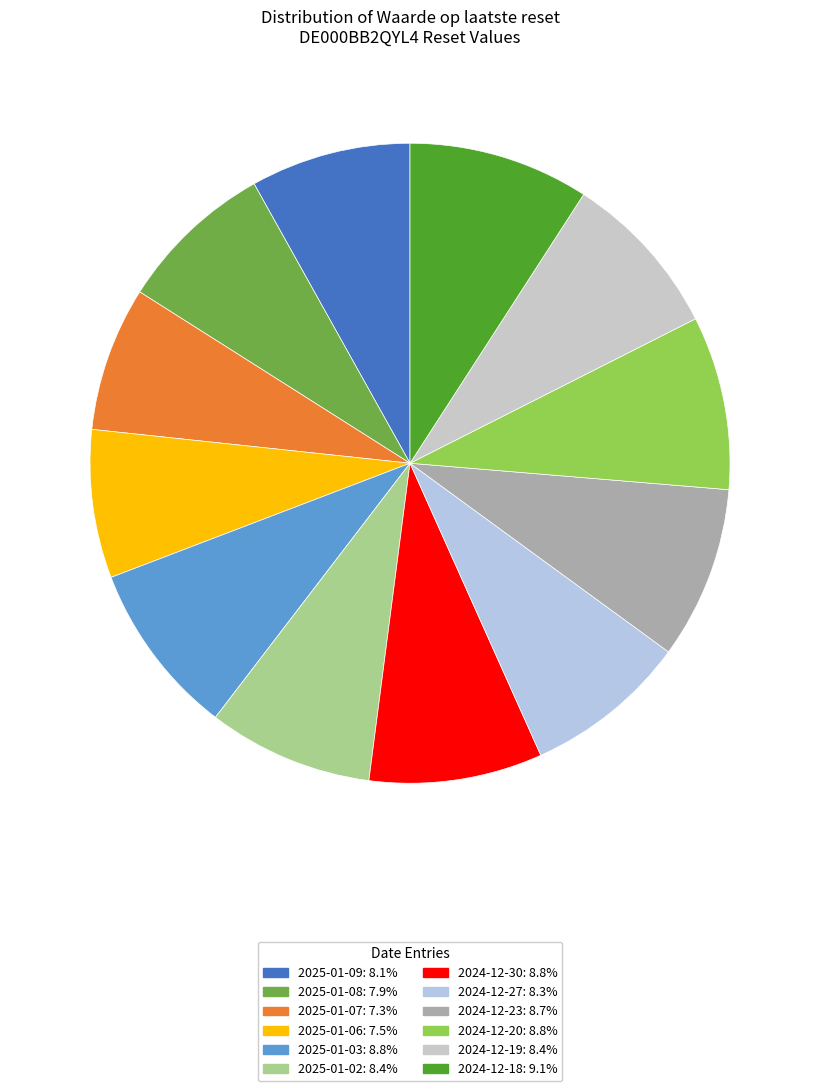

Approximately how many times larger is the value at 2025-01-09 compared to 2024-12-27?

1.0